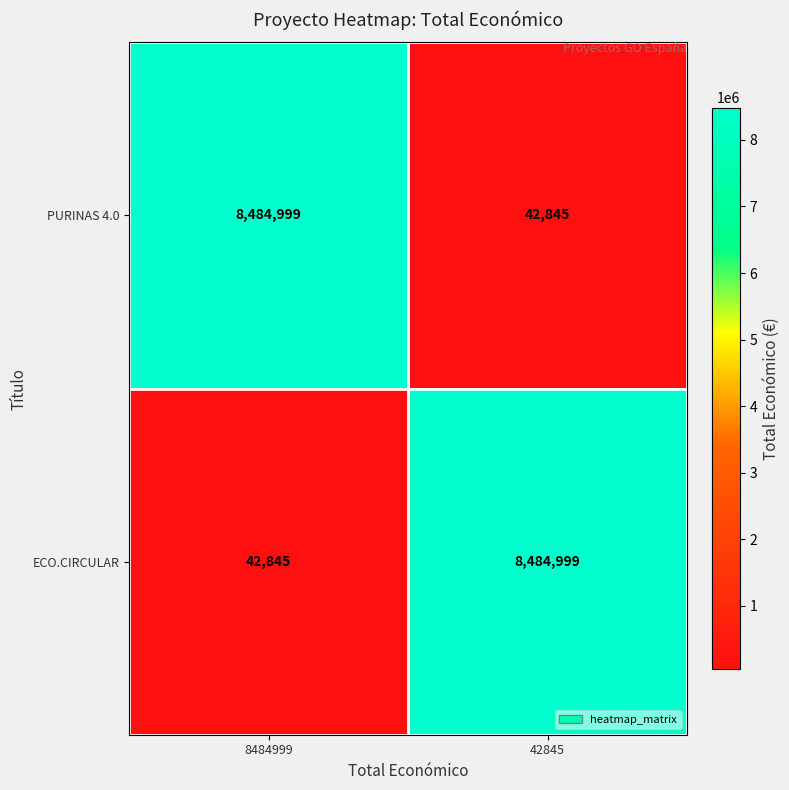

Is the value of PURINAS 4.0 at 42845 greater than the value of ECO.CIRCULAR at 42845?

No